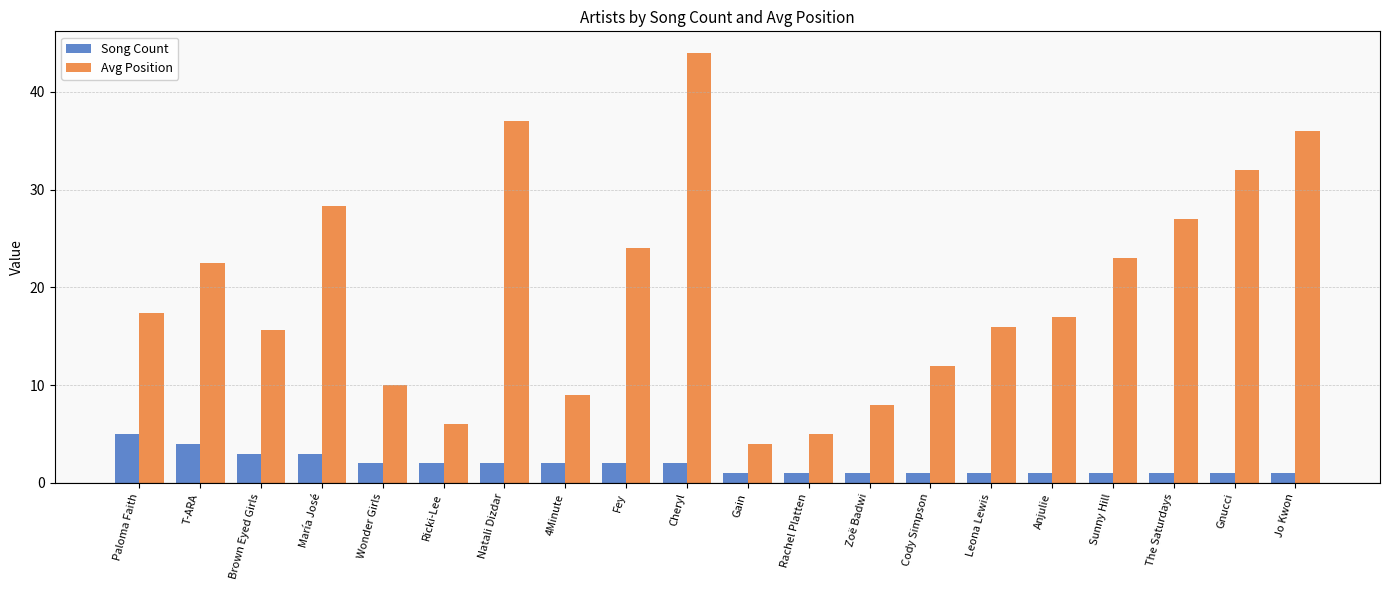

Which series changed the most between Cody Simpson and Jo Kwon?

Avg Position